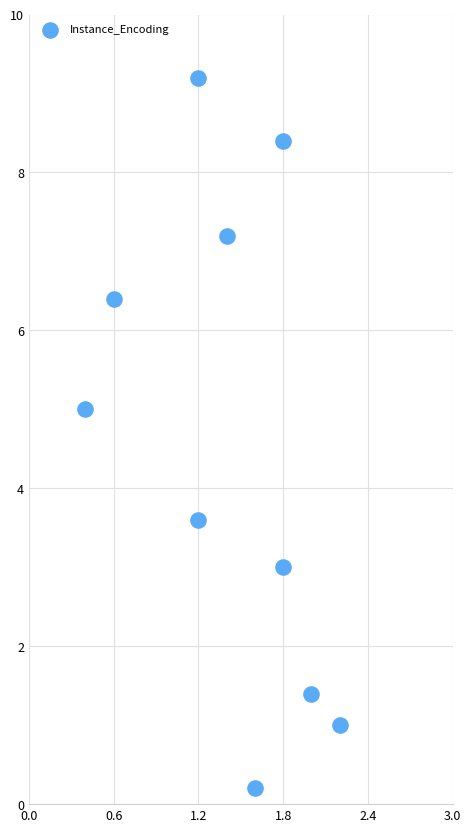

What Y value in the scatter plot is closest to 4?

3.6